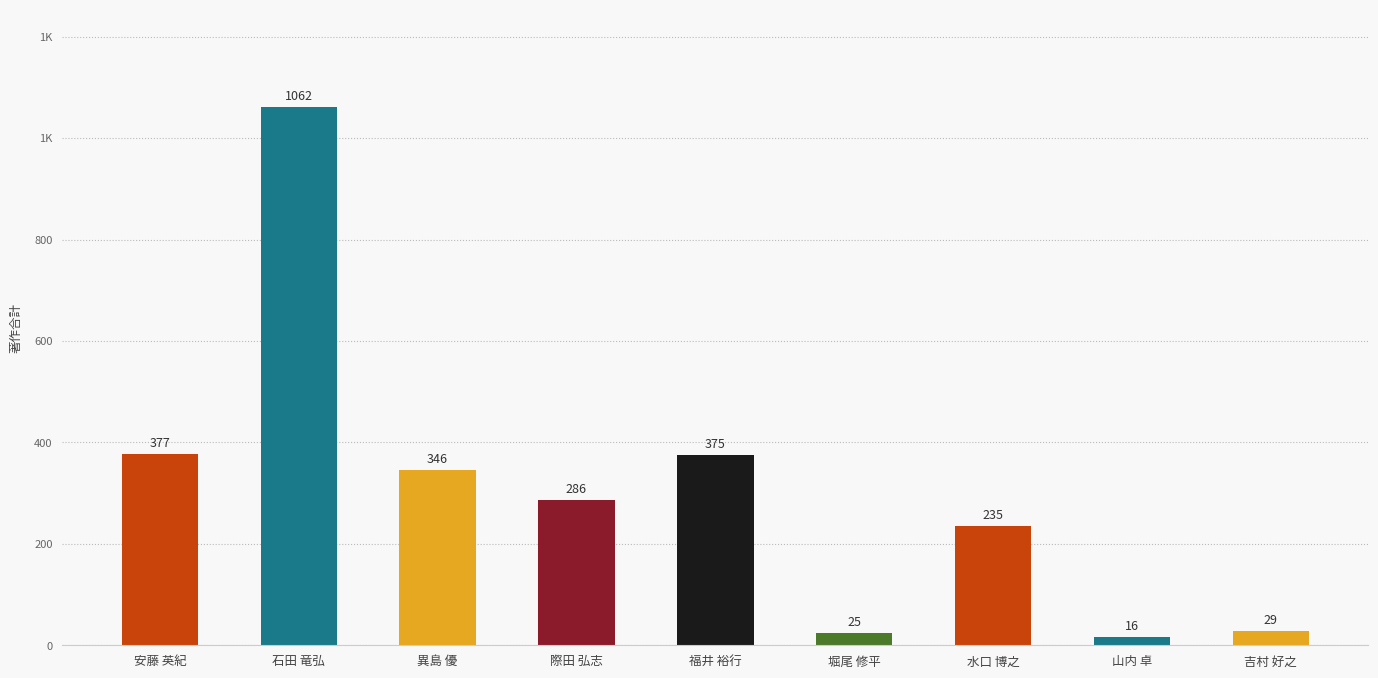

Approximately how many times larger is the value at 山内 卓 compared to 水口 博之?

0.1